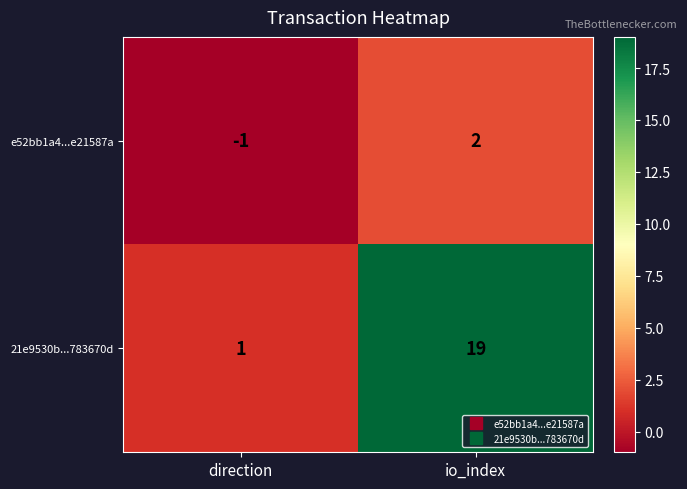

What is the spread (max minus min) of values at io_index?

17